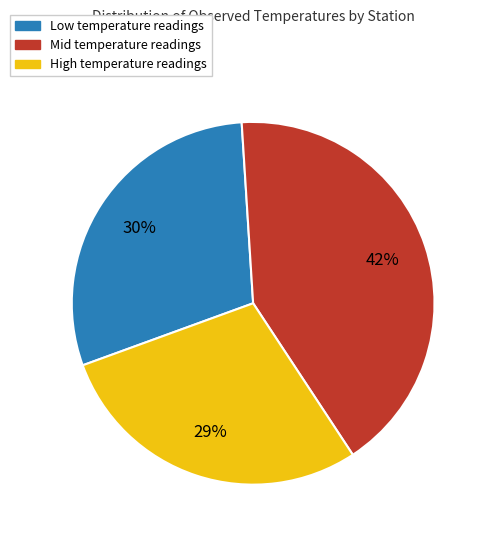

How many slices are in this pie chart?

3